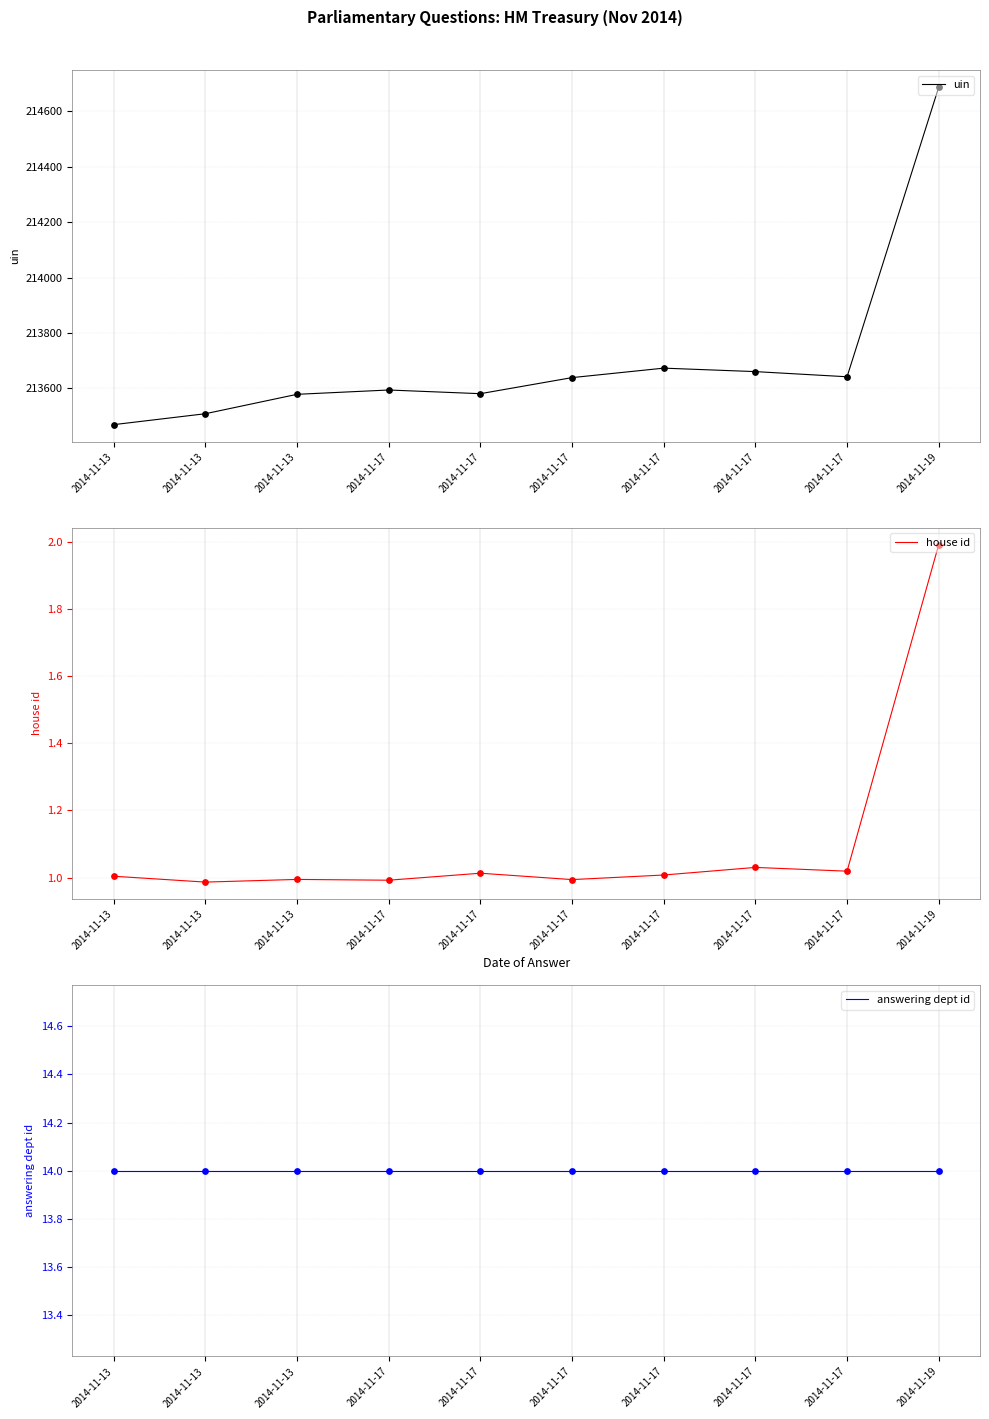

Which series reaches the minimum Y coordinate?

house id